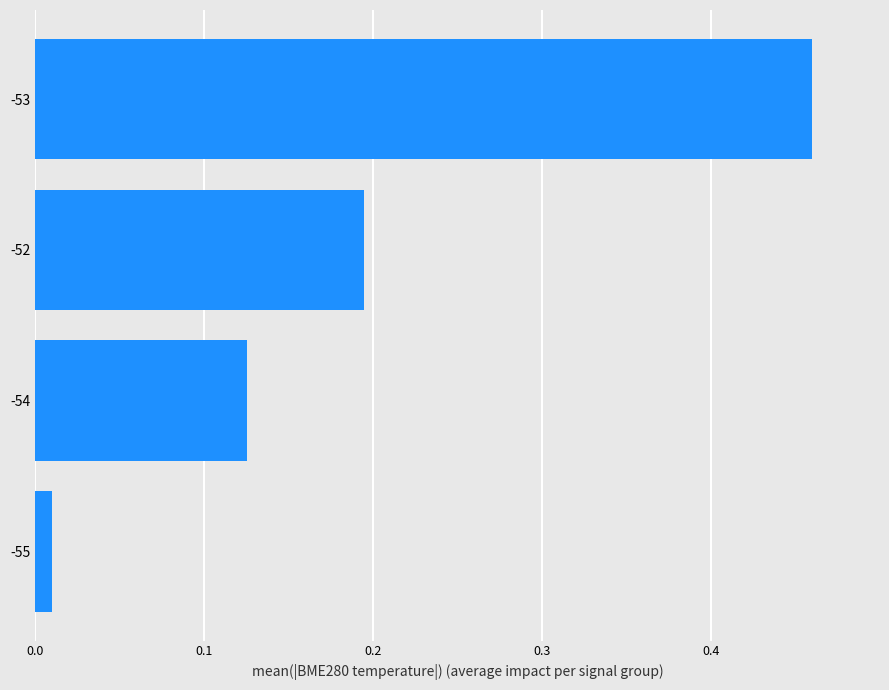

What is the sum of all values?

0.8